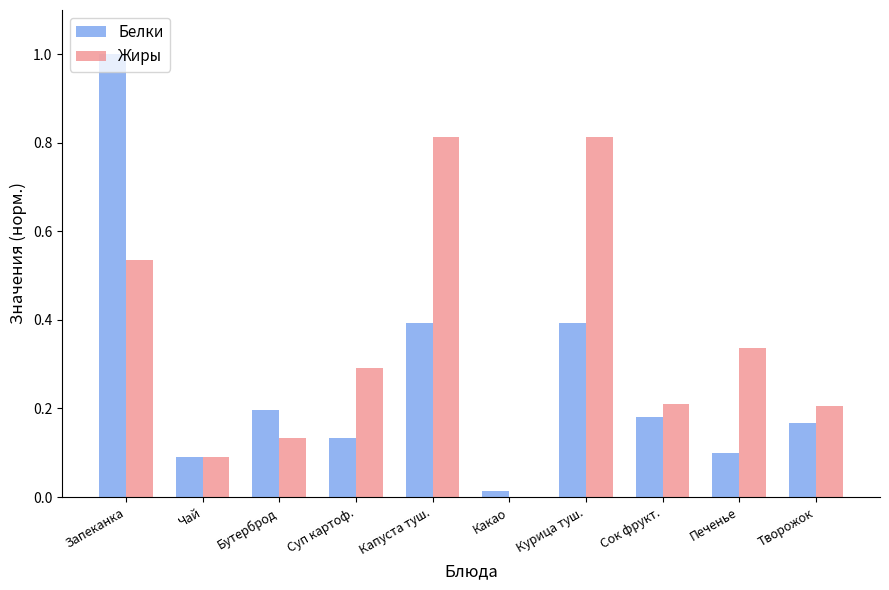

What is the greatest value displayed?

1.0